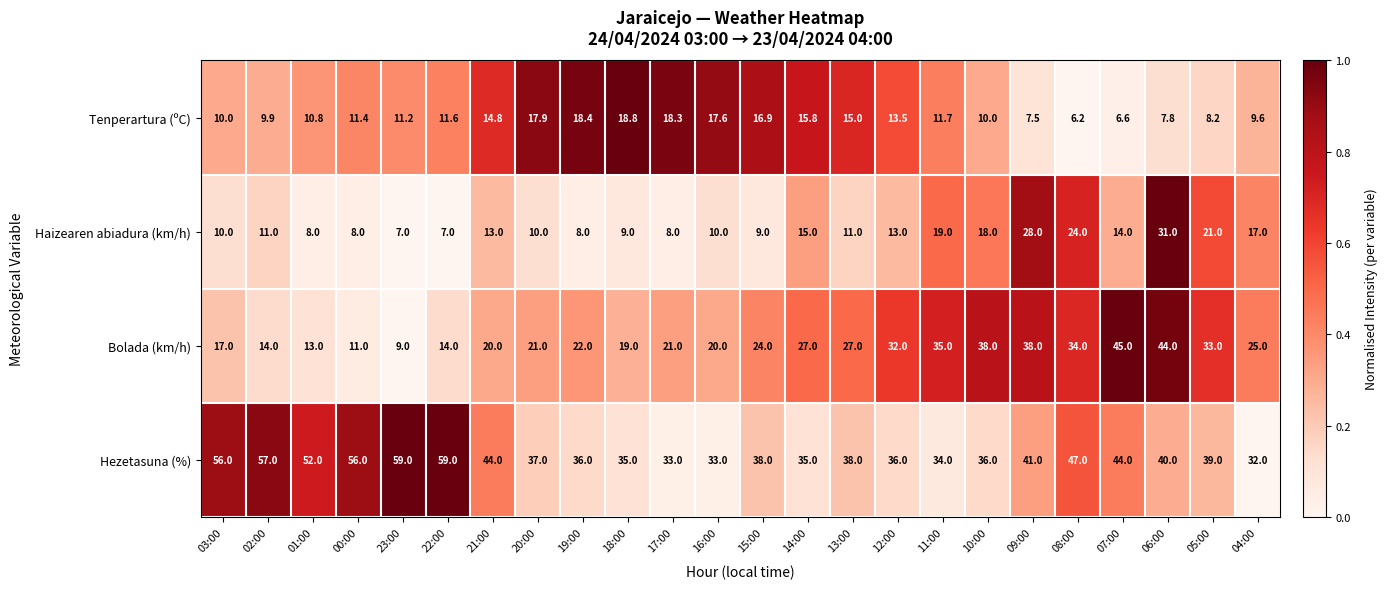

At 19:00, list the series in order from largest to smallest.

Hezetasuna (%), Bolada (km/h), Tenperartura (ºC), Haizearen abiadura (km/h)